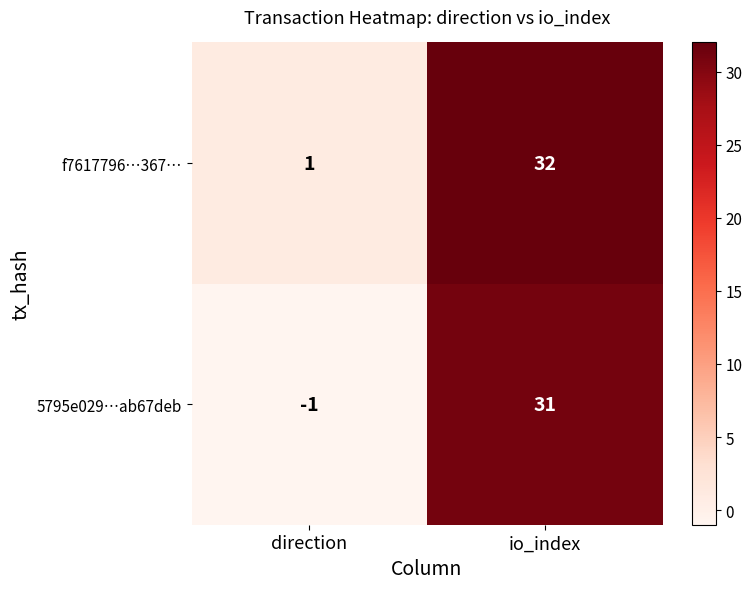

Which series has the largest total across all categories?

f7617796…367…